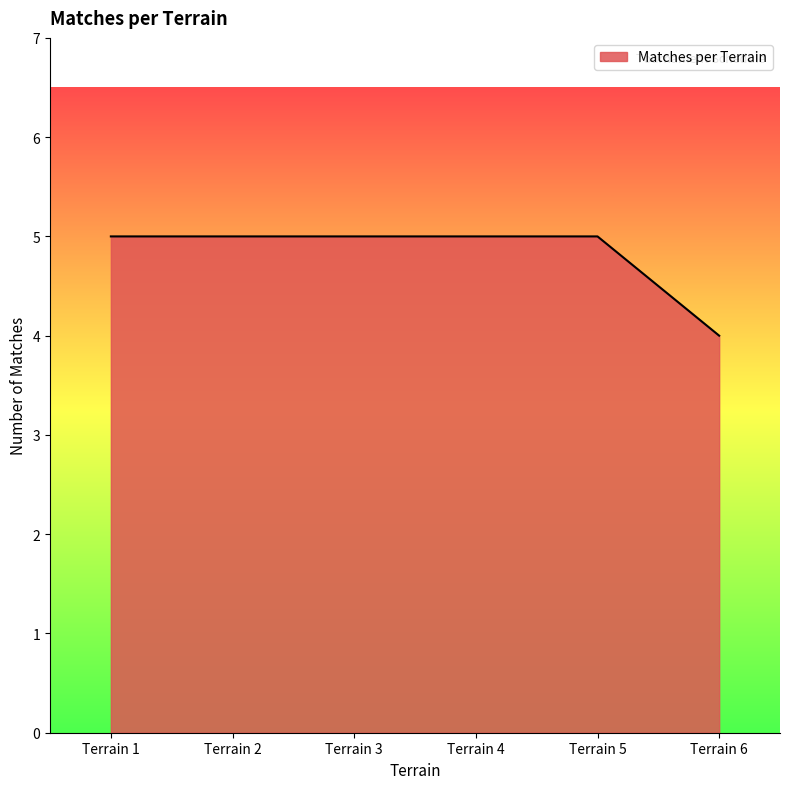

How many lines are shown in the chart?

1